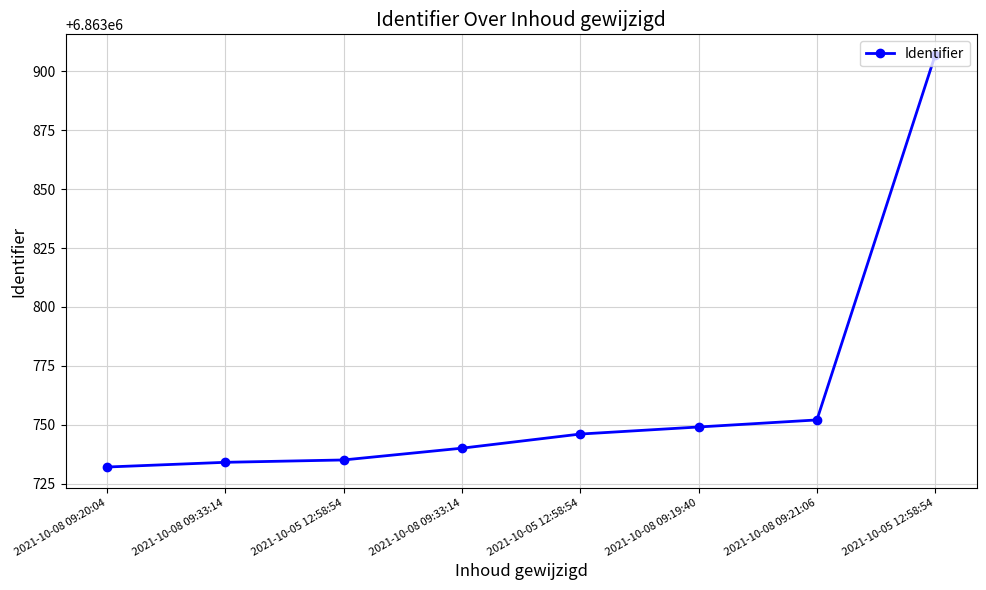

How many series are shown in this chart?

1